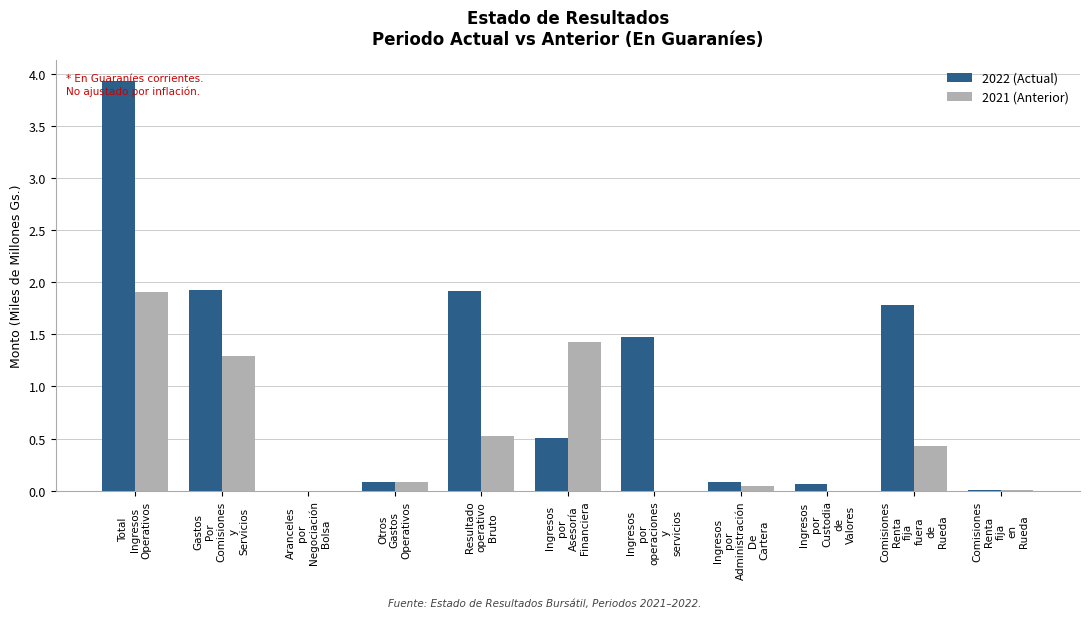

What is the sum of all 2021 (Anterior) values?

5.7